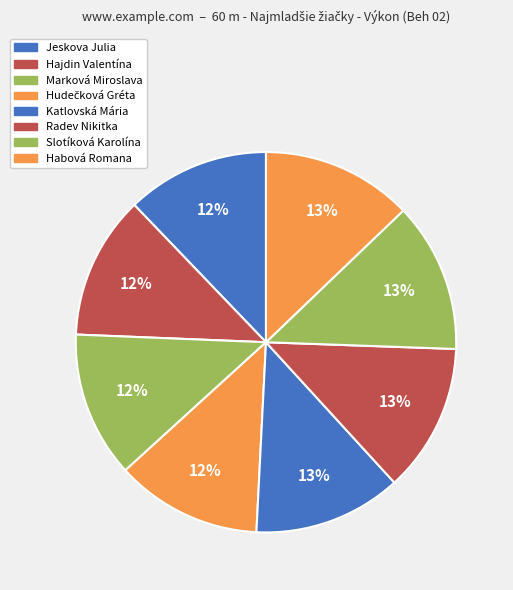

Do Radev Nikitka and Jeskova Julia together represent more than half of the pie?

No